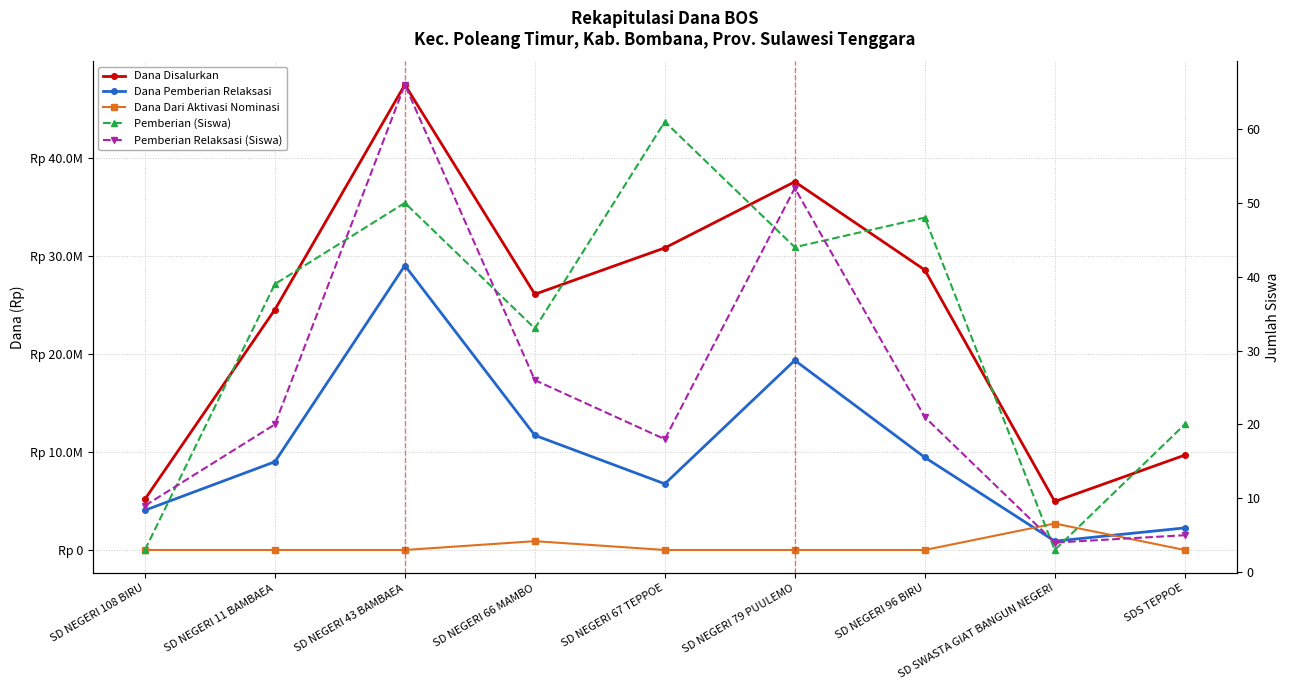

What is the value of the Dana Pemberian Relaksasi point at the 6th from the left?

19350000